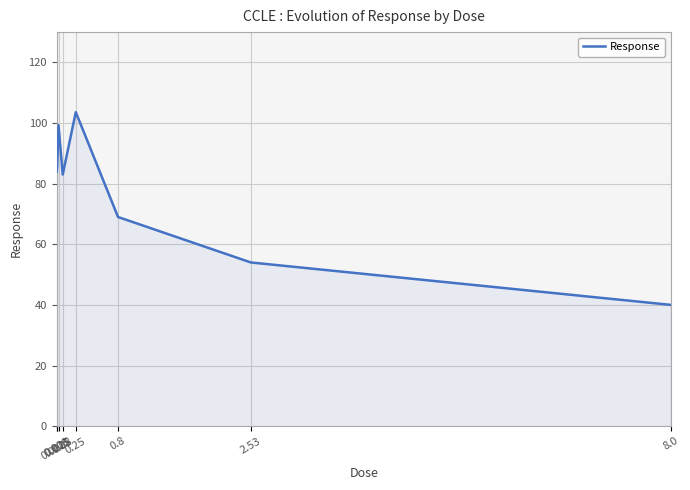

What is the difference between the maximum and minimum values?

63.6